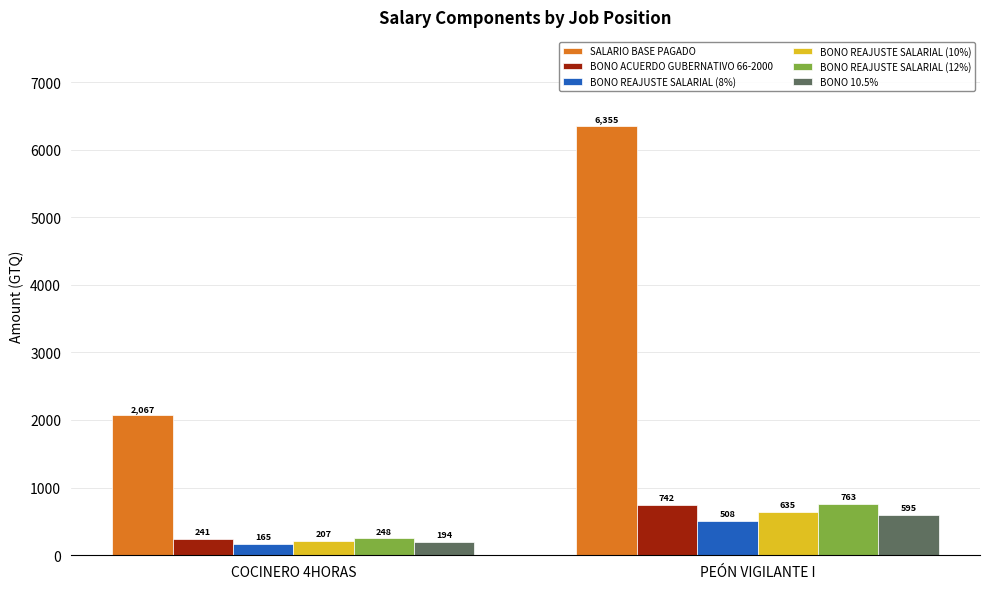

What is the label of the 2nd bar from the right?

COCINERO 4HORAS